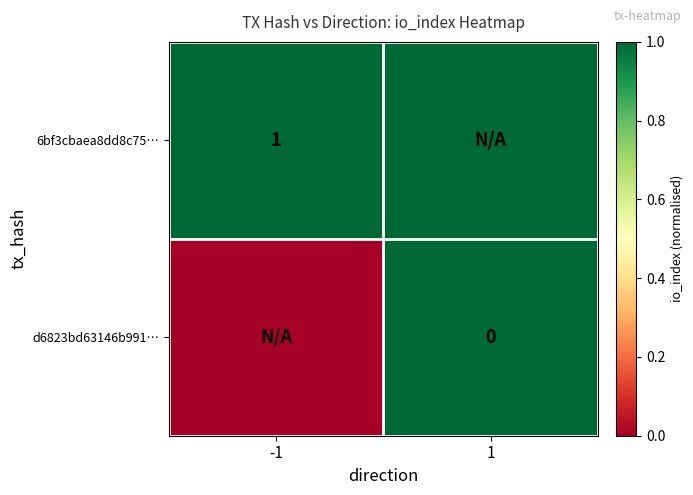

The value of 6bf3cbaea8dd8c75… at -1 is 1. True or false?

True